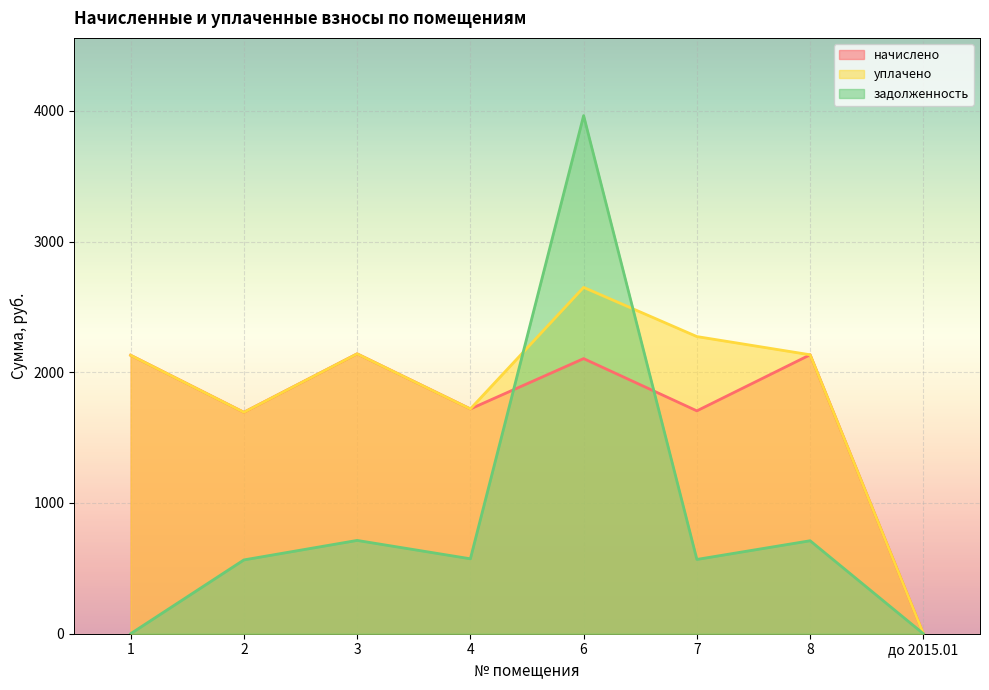

Reading left to right, what are all the values shown in this chart?

начислено: 2129.9	1693.7	2140.9	1719.4	2104.3	1704.7	2133.6	0.0
уплачено: 2129.9	1693.7	2140.9	1719.4	2649.0	2272.9	2133.6	0.0
задолженность: 0.0	564.6	713.6	573.1	3963.0	568.2	711.2	0.0